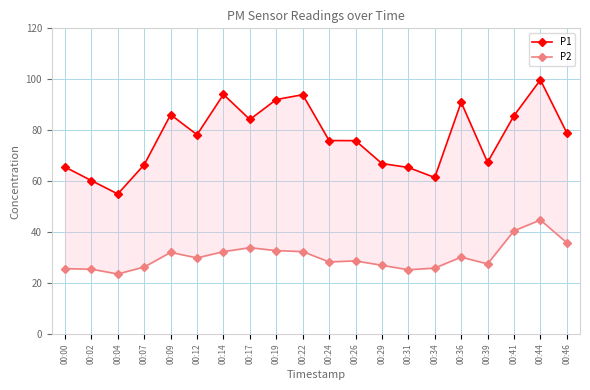

In P2, how many points are lower than both neighbors (excluding endpoints)?

5